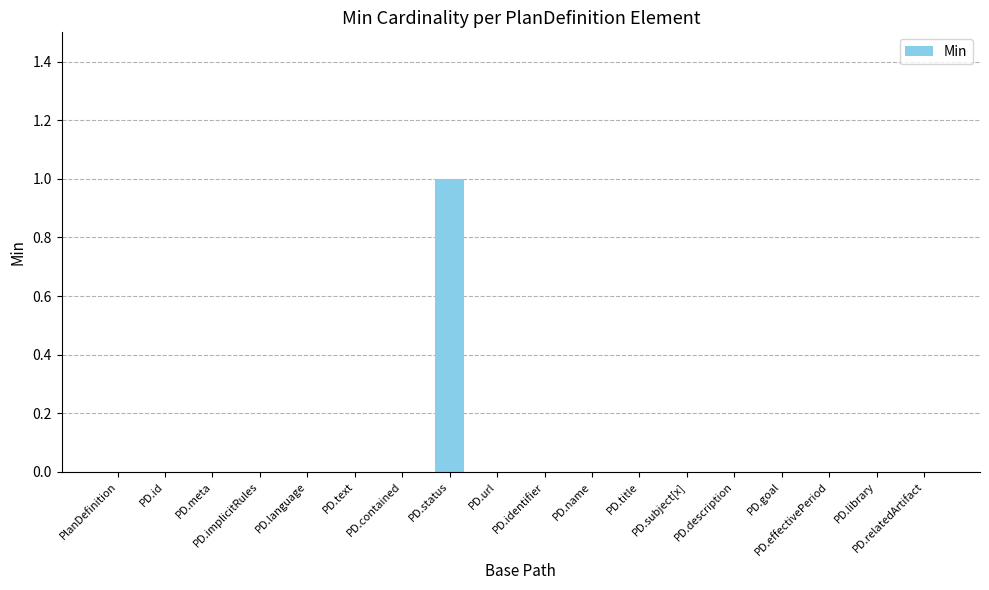

The value at PD.title is 0. True or false?

True